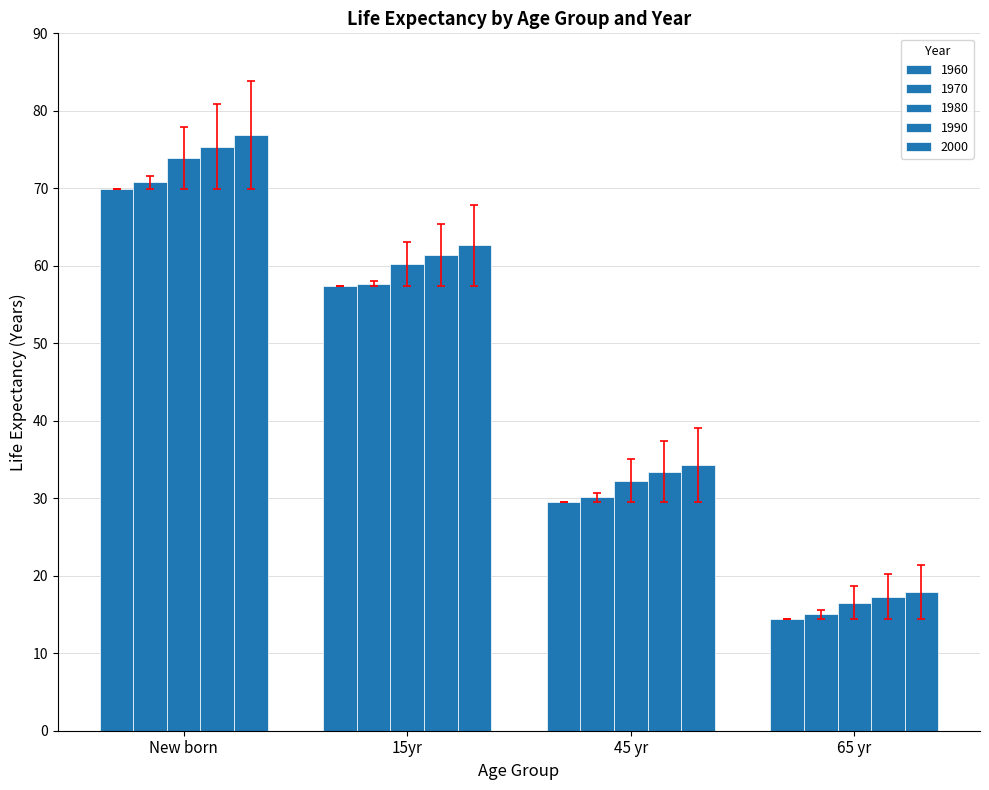

What is the approximate value of 2000 at New born?

76.9